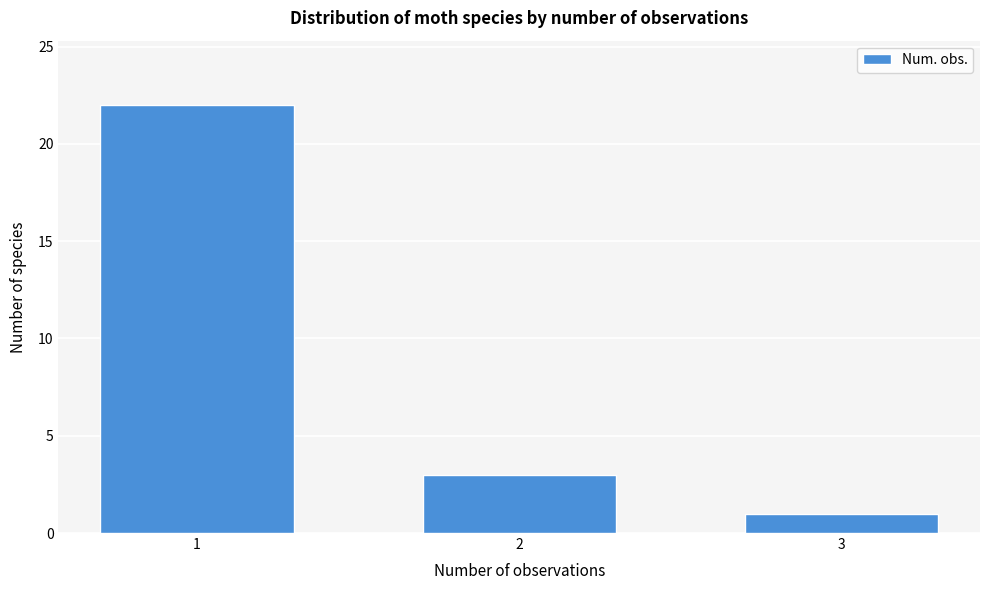

Reading left to right, list all the values displayed in this chart.

22	3	1